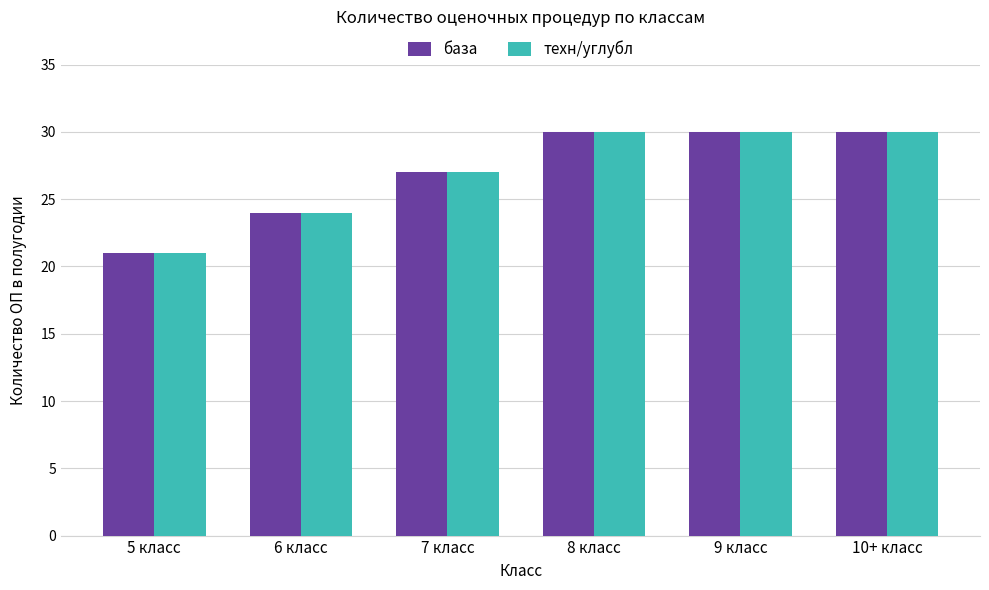

Reading left to right, list all the values displayed in this chart.

база: 5 класс=21	6 класс=24	7 класс=27	8 класс=30	9 класс=30	10+ класс=30
техн/углубл: 5 класс=21	6 класс=24	7 класс=27	8 класс=30	9 класс=30	10+ класс=30